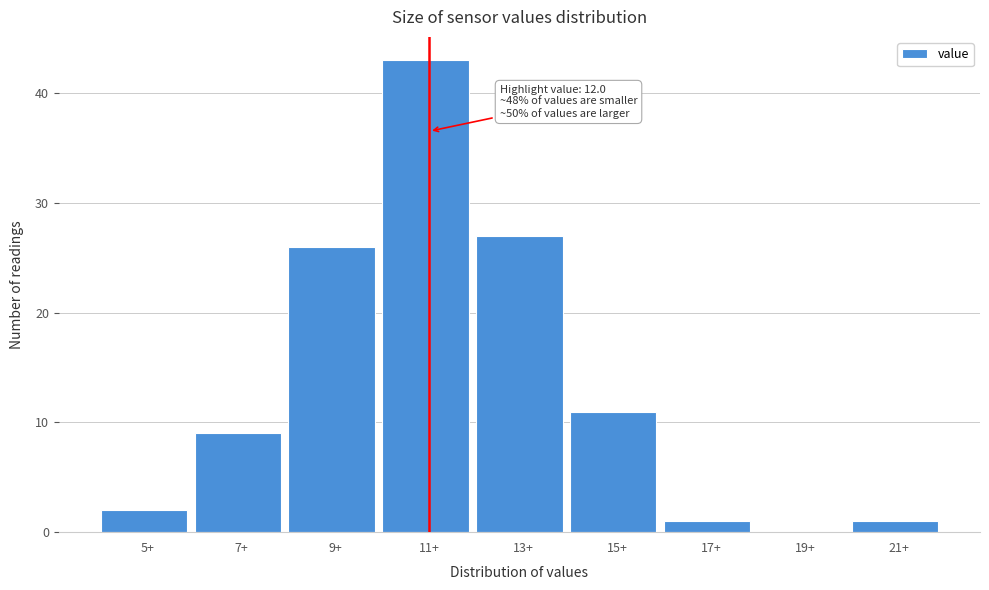

Reading left to right, list all the values displayed in this chart.

5+=2	7+=9	9+=26	11+=43	13+=27	15+=11	17+=1	19+=0	21+=1